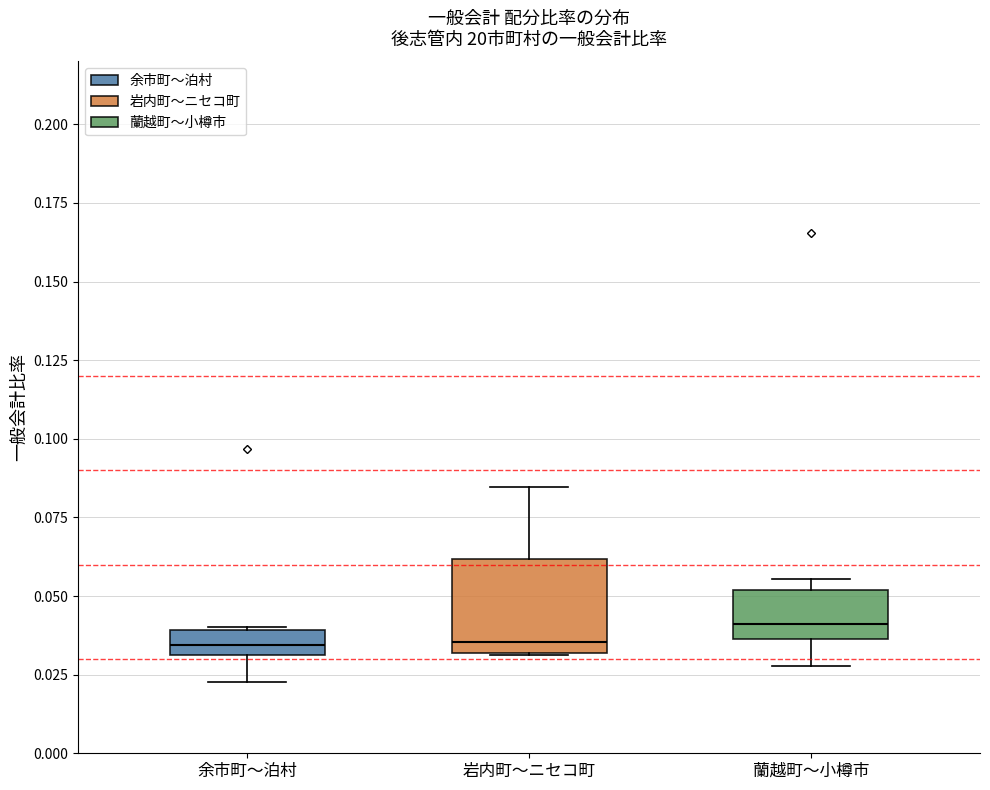

Reading left to right, transcribe this box plot: for each box, give where its median line is, the range the box spans, and where its two whiskers end, as read against the y-axis. The values are not printed on the chart, so give them approximately, as read against the axis.

余市町〜泊村: median 0.035, box 0.030 to 0.040, whiskers 0.025 to 0.040
岩内町〜ニセコ町: median 0.035, box 0.030 to 0.060, whiskers 0.030 to 0.085
蘭越町〜小樽市: median 0.040, box 0.035 to 0.050, whiskers 0.030 to 0.055